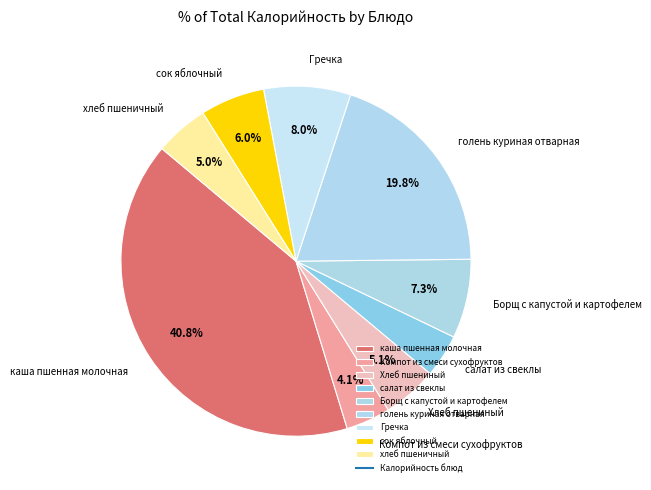

To the nearest percent, what is the average slice percentage?

11%